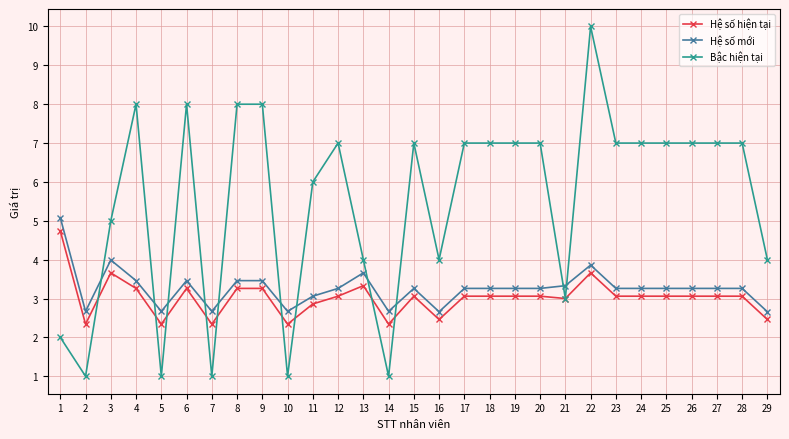

How many distinct data groups are displayed?

3